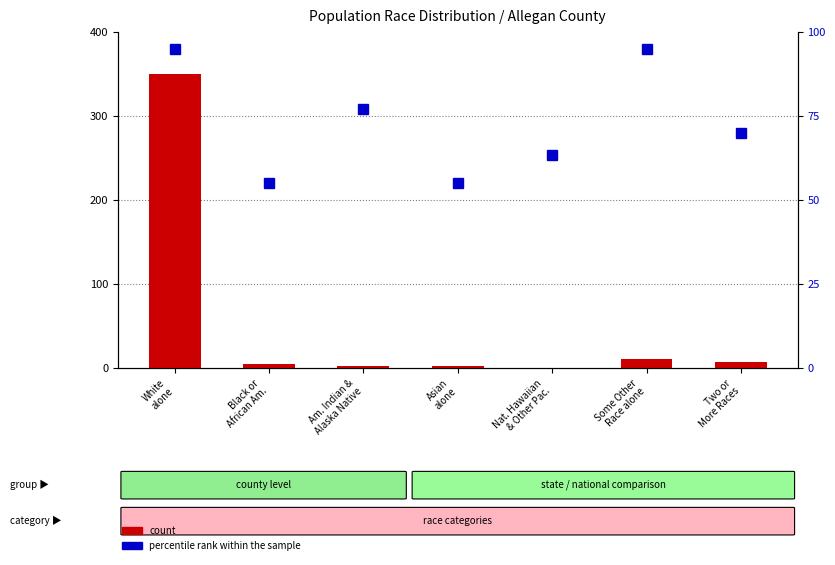

How many data points in percentile rank within the sample are less than 69?

3